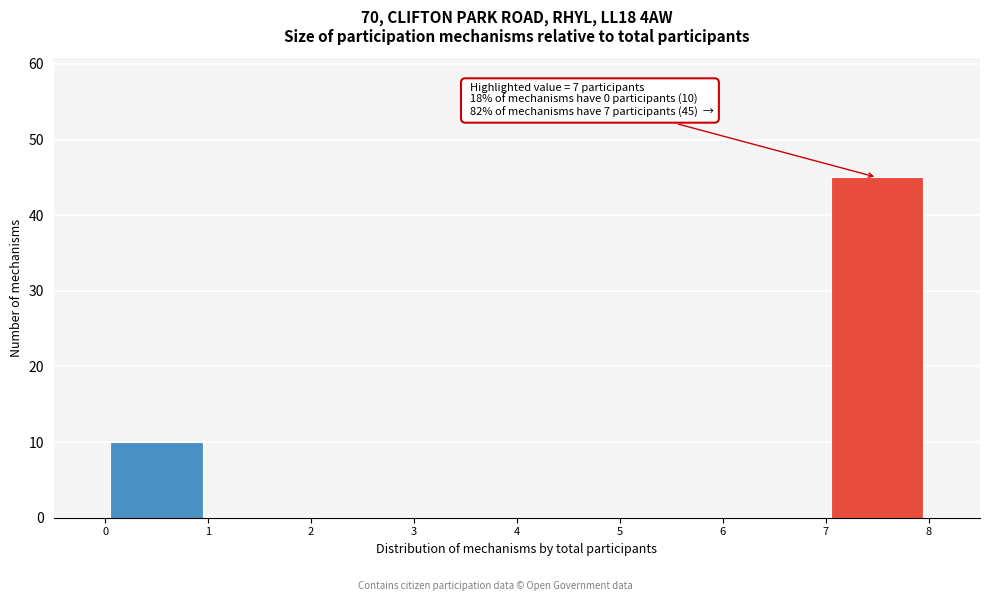

Which range on the x-axis has the tallest bar?

7 to 8